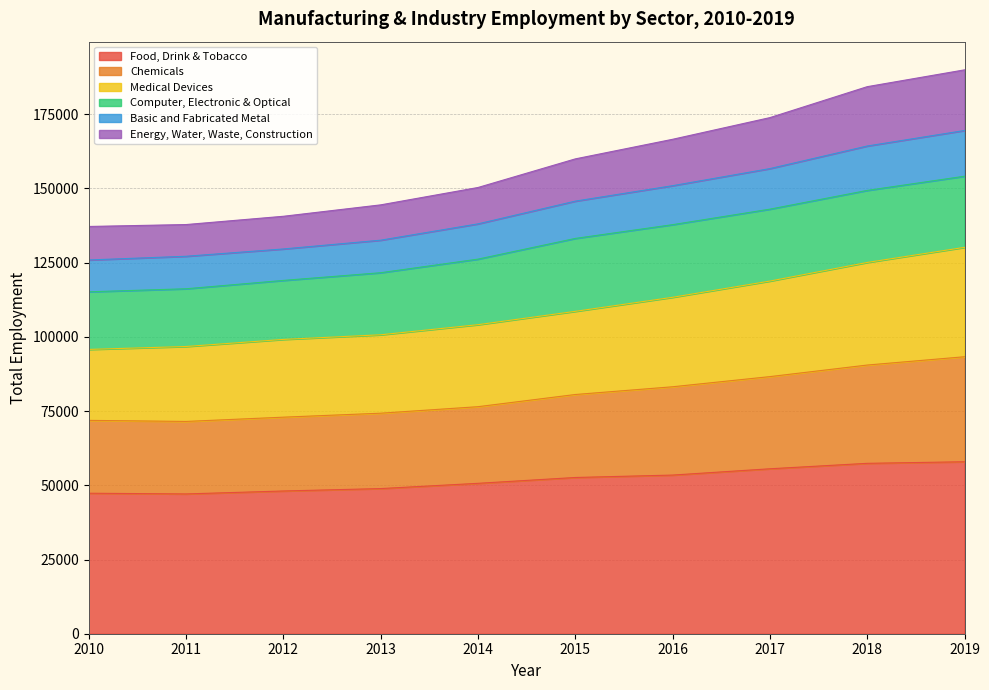

What is the highest value of the Food, Drink & Tobacco series?

57929